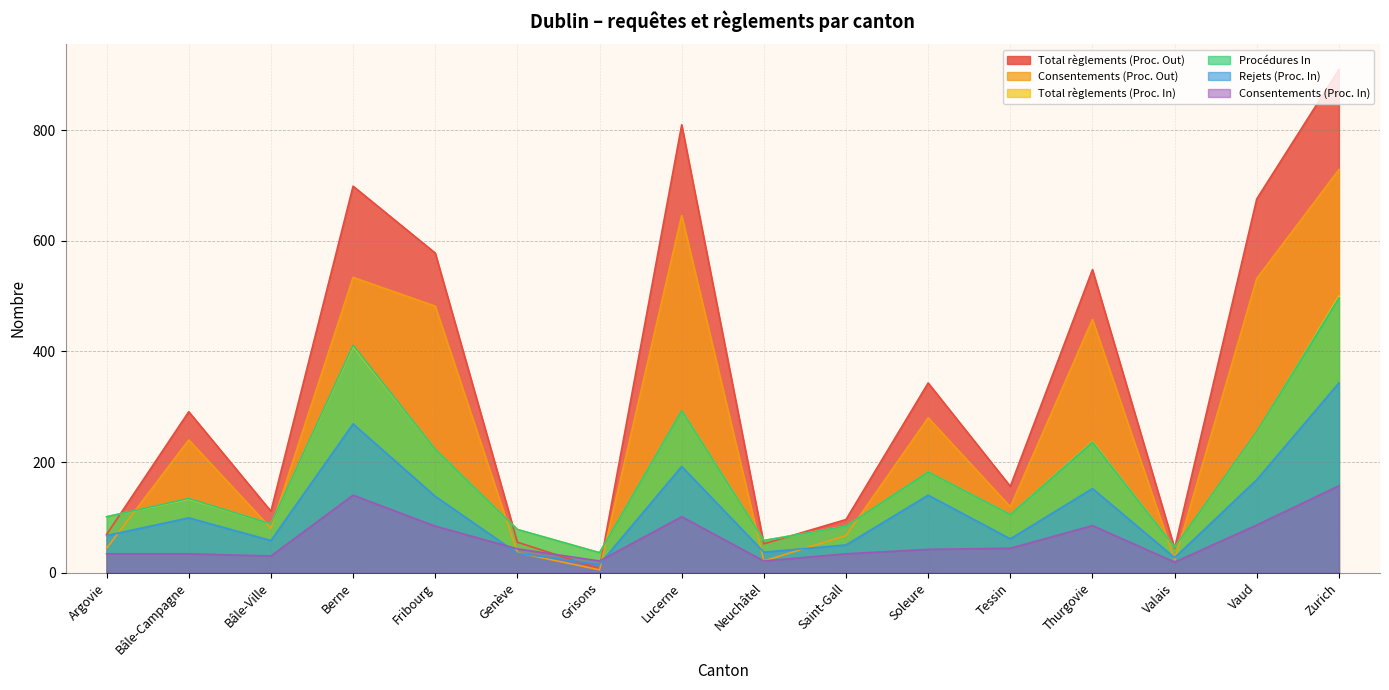

Which series has the widest spread of values?

Total règlements (Proc. Out)